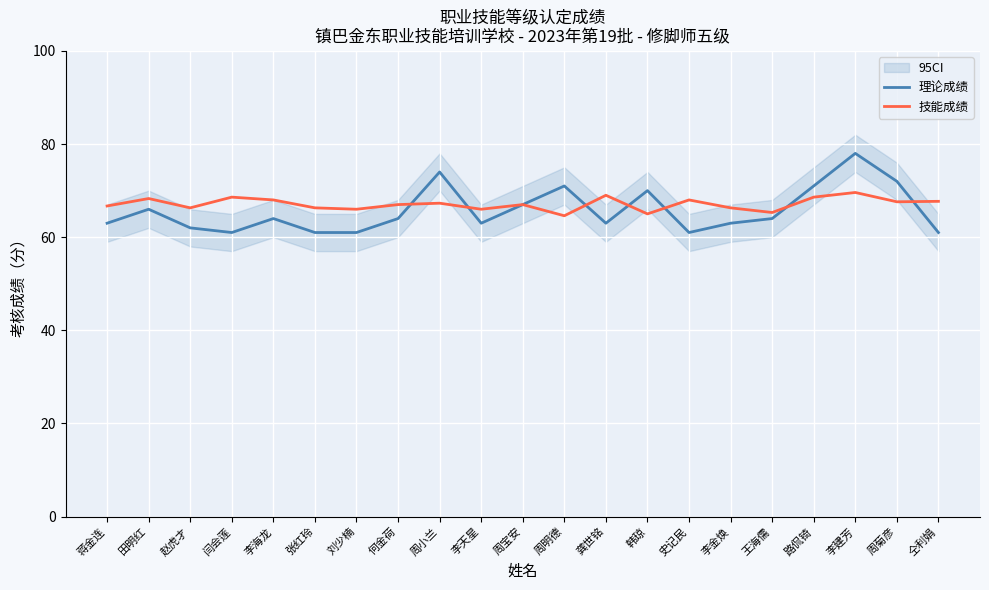

How many data points in 理论成绩 are less than 64?

10